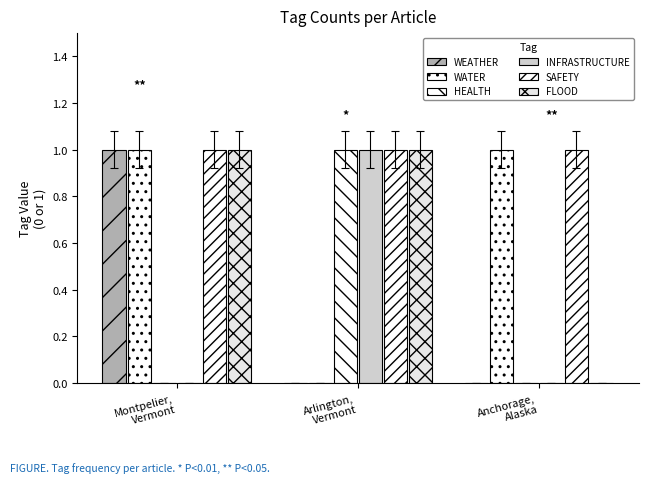

How many series are shown in this chart?

6